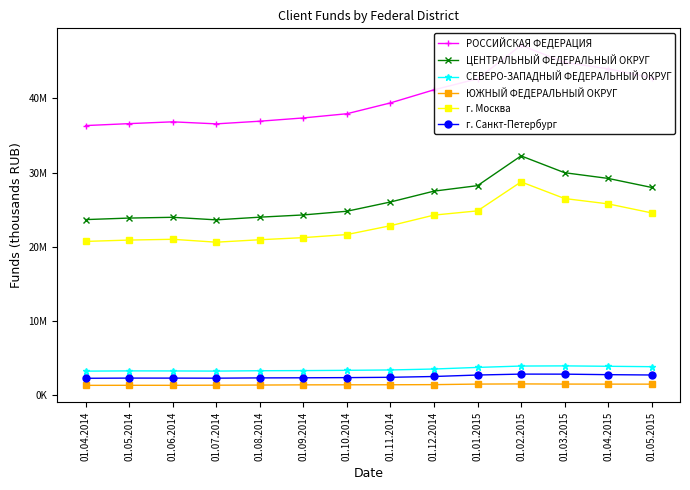

True or false: г. Москва and СЕВЕРО-ЗАПАДНЫЙ ФЕДЕРАЛЬНЫЙ ОКРУГ cross at least once.

False